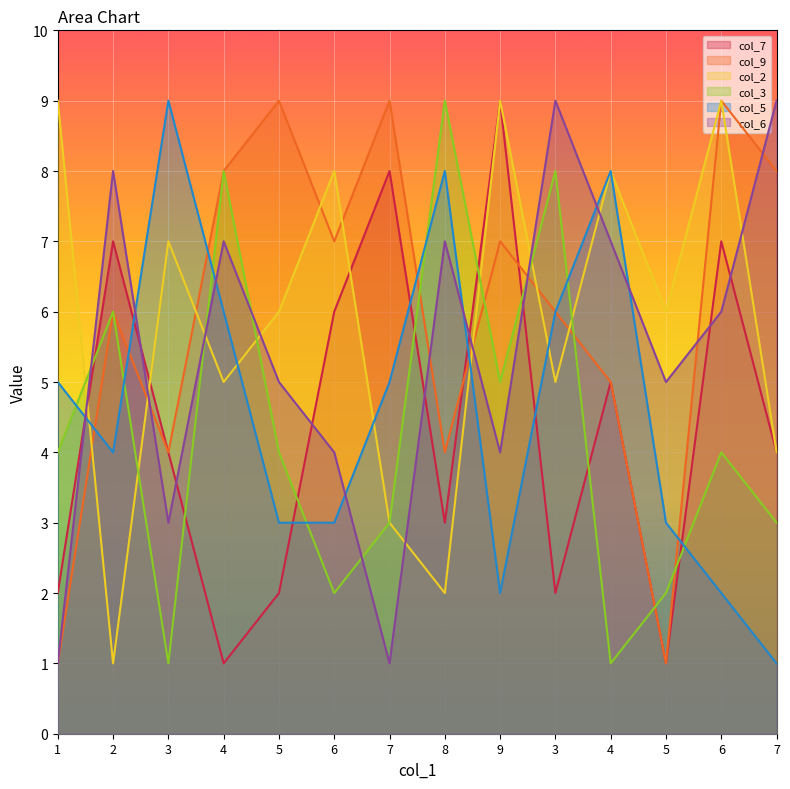

Reading right to left, what are all the values shown in this chart?

col_7: 4	7	1	5	2	9	3	8	6	2	1	4	7	2
col_9: 8	9	1	5	6	7	4	9	7	9	8	4	6	1
col_2: 4	9	6	8	5	9	2	3	8	6	5	7	1	9
col_3: 3	4	2	1	8	5	9	3	2	4	8	1	6	4
col_5: 1	2	3	8	6	2	8	5	3	3	6	9	4	5
col_6: 9	6	5	7	9	4	7	1	4	5	7	3	8	1